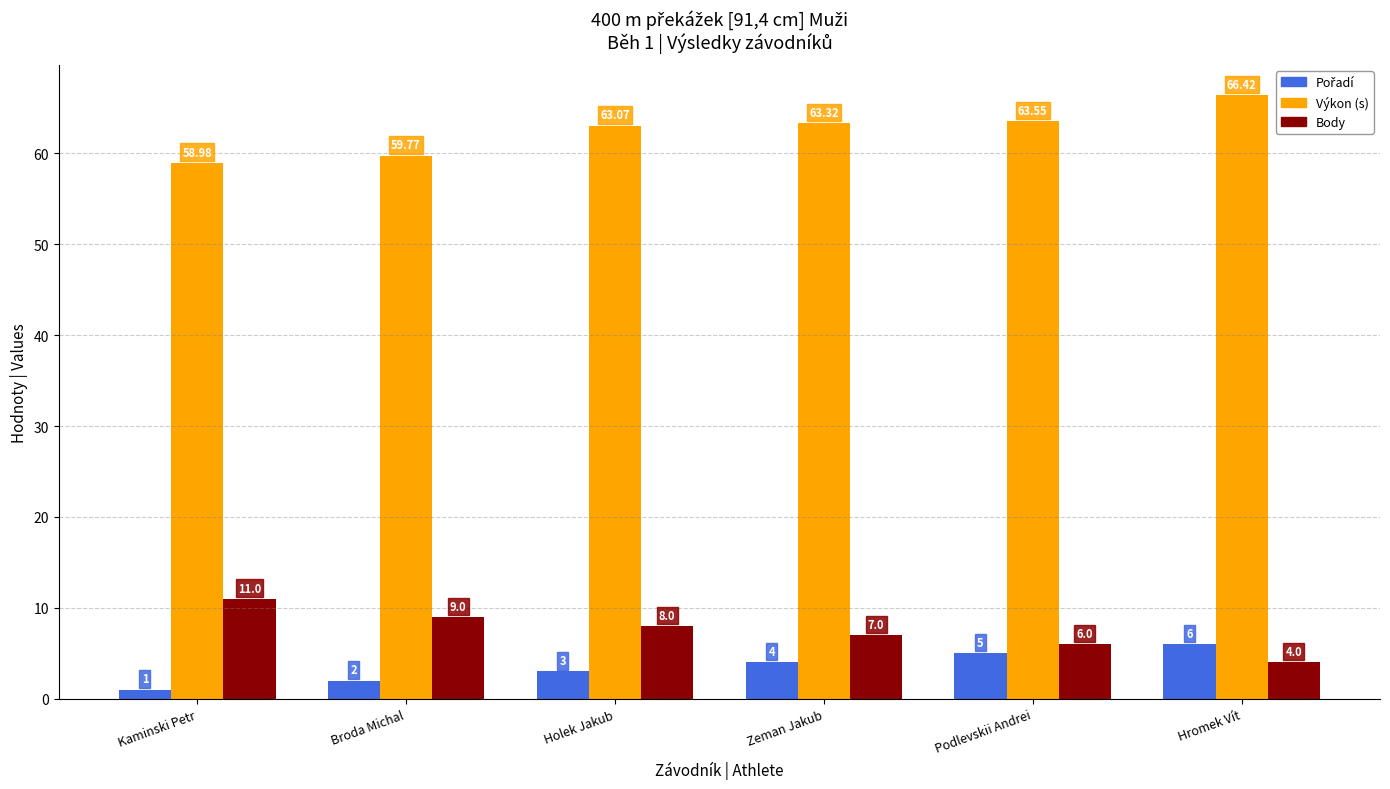

What is the total value across all series at Kaminski Petr?

71.0